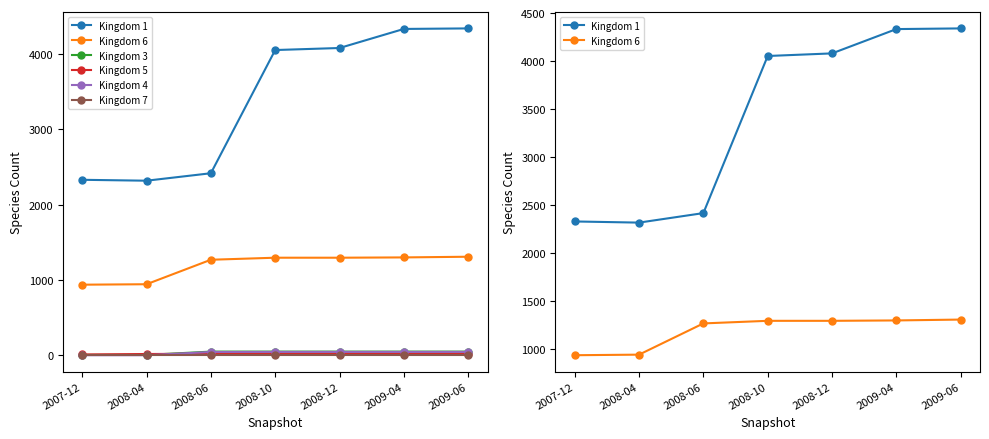

What are all the series names shown in the legend?

Kingdom 1, Kingdom 6, Kingdom 3, Kingdom 5, Kingdom 4, Kingdom 7